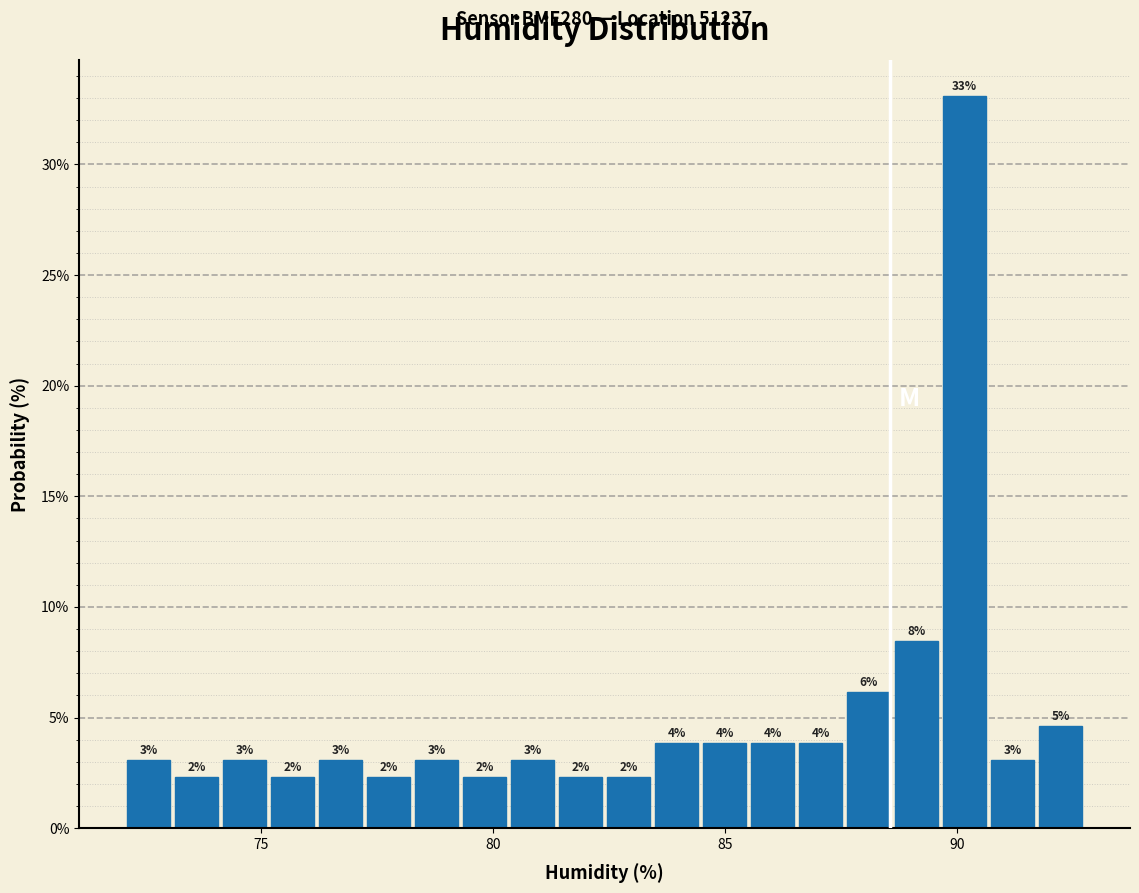

Read against the x-axis, roughly where is the centre of the tallest bar?

90.0